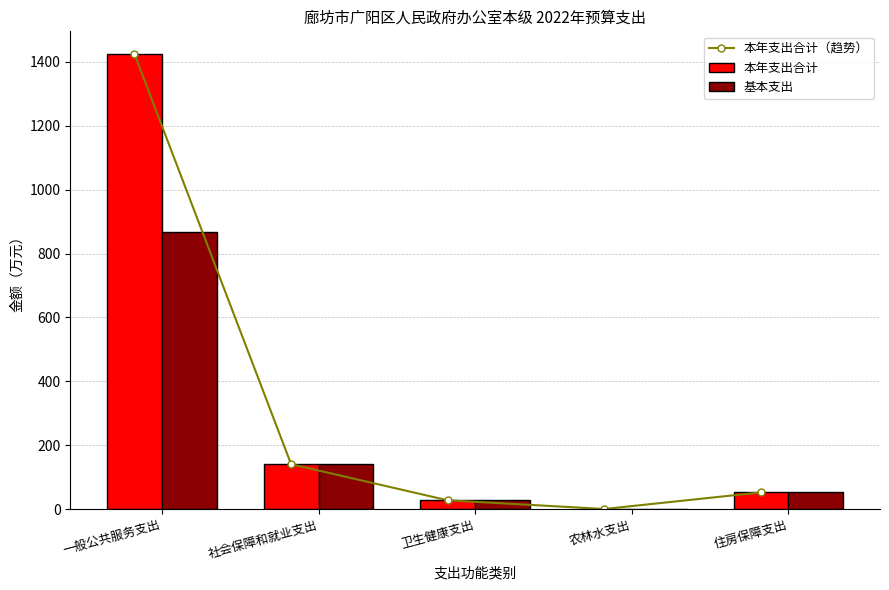

What is the greatest value displayed?

1424.5